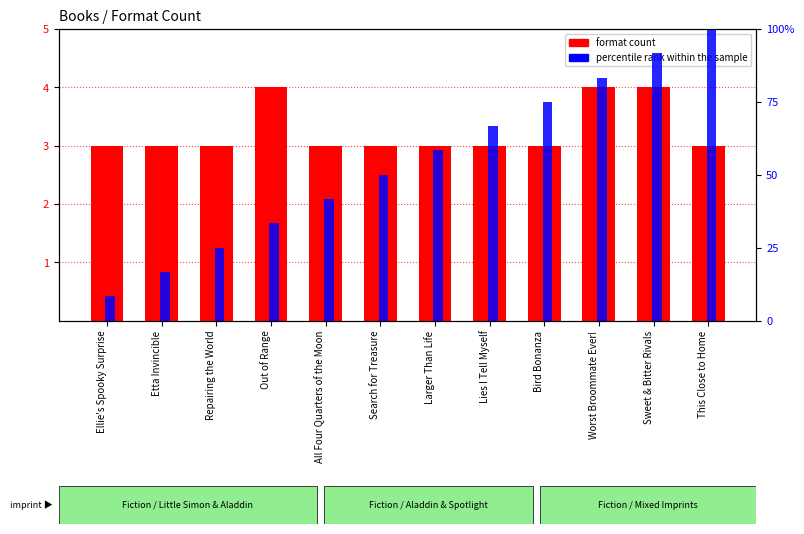

Reading left to right, list all the values displayed in this chart.

format count: Ellie's Spooky Surprise=3.0	Etta Invincible=3.0	Repairing the World=3.0	Out of Range=4.0	All Four Quarters of the Moon=3.0	Search for Treasure=3.0	Larger Than Life=3.0	Lies I Tell Myself=3.0	Bird Bonanza=3.0	Worst Broommate Ever!=4.0	Sweet & Bitter Rivals=4.0	This Close to Home=3.0
percentile rank within the sample: Ellie's Spooky Surprise=8.3	Etta Invincible=16.7	Repairing the World=25.0	Out of Range=33.3	All Four Quarters of the Moon=41.7	Search for Treasure=50.0	Larger Than Life=58.3	Lies I Tell Myself=66.7	Bird Bonanza=75.0	Worst Broommate Ever!=83.3	Sweet & Bitter Rivals=91.7	This Close to Home=100.0